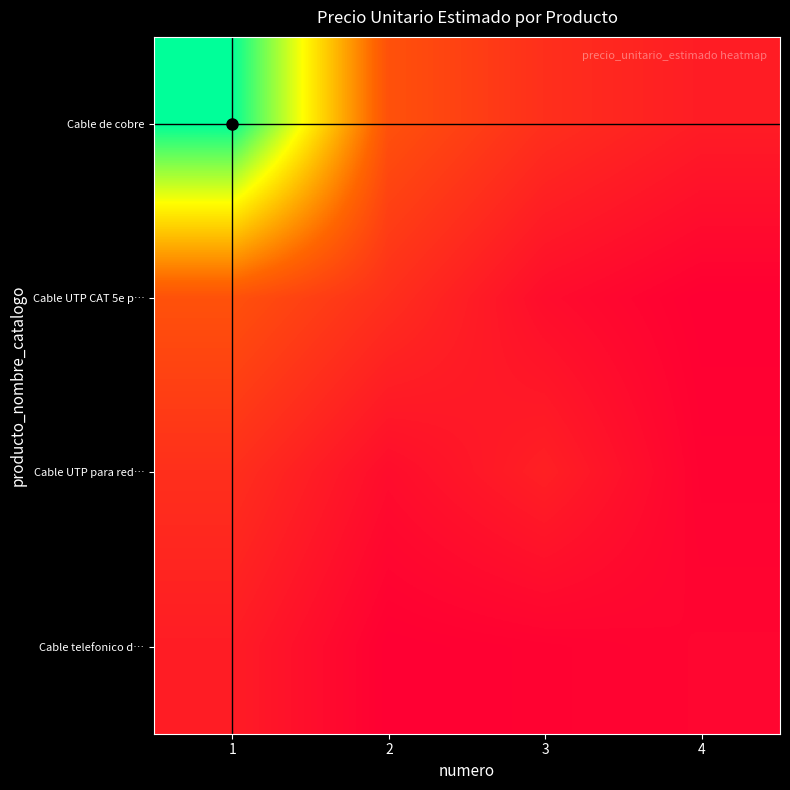

Which label corresponds to the smallest value in the chart?

4